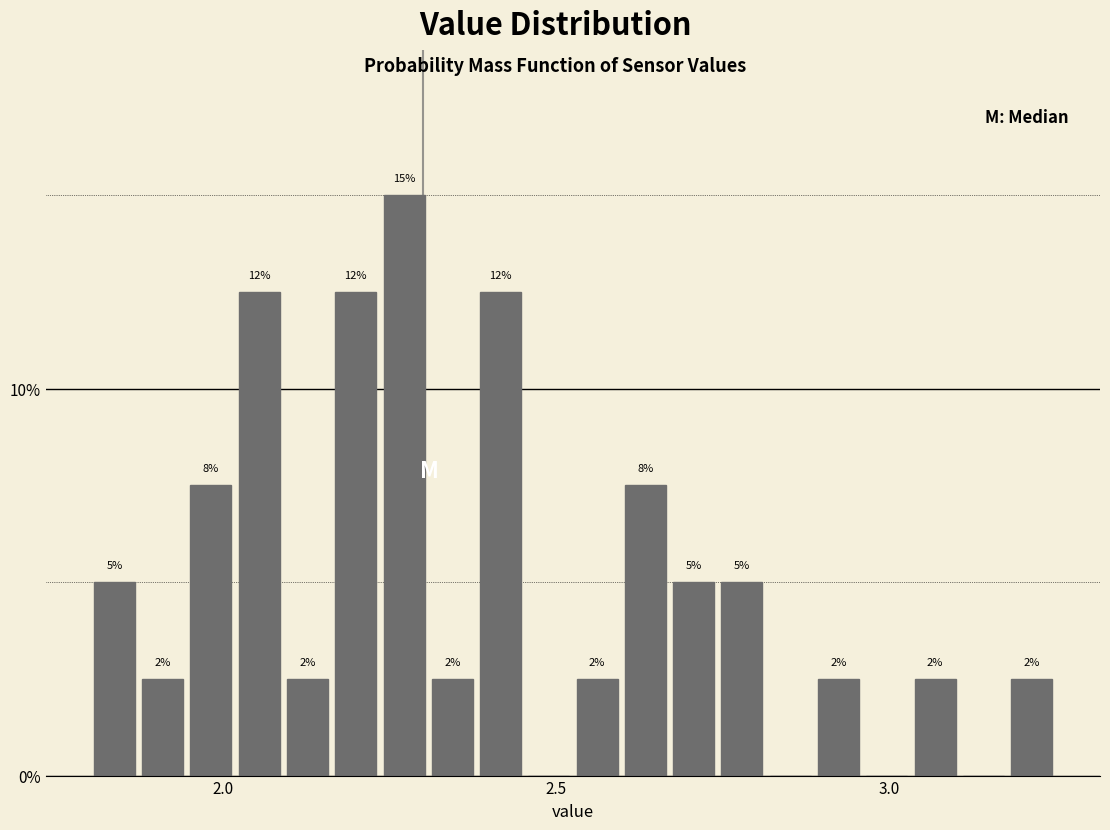

Around what value on the x-axis is the tallest bar? Give the approximate position of its centre, as read against the axis.

2.25